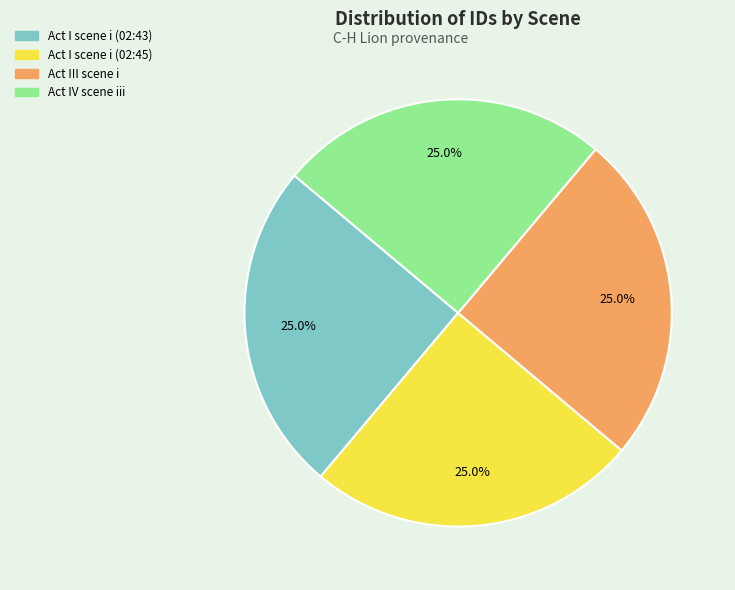

What is the total percentage of Act IV scene iii and Act III scene i?

50.0%